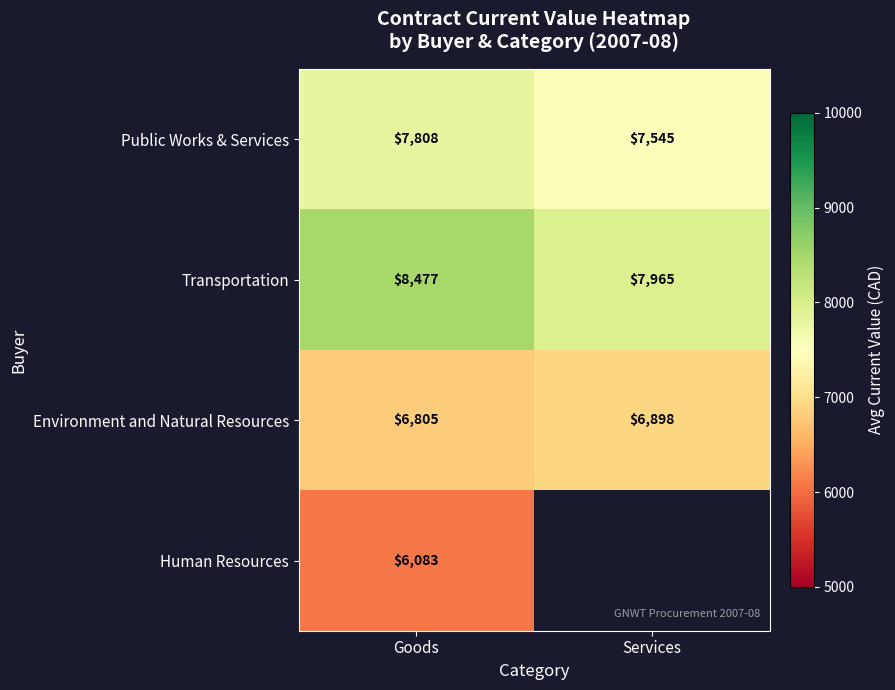

True or false: Human Resources has a value of 6083.0 at Goods.

True